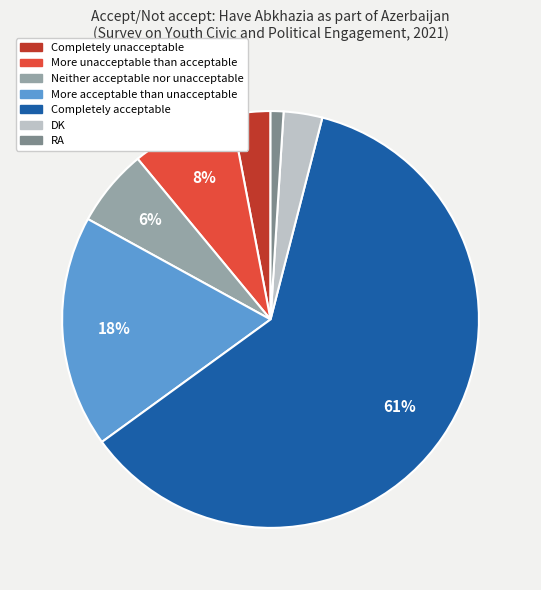

Which category accounts for the majority?

Completely acceptable